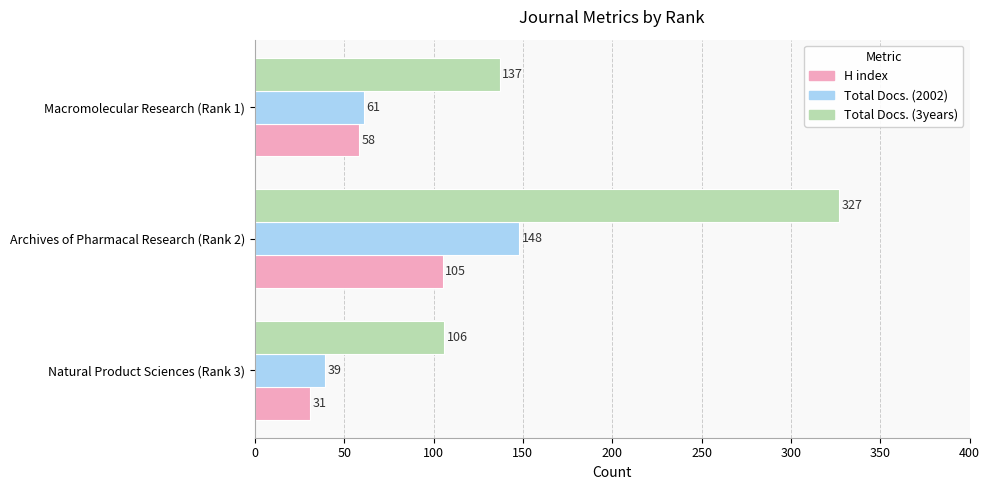

Which series has the largest total across all categories?

Total Docs. (3years)